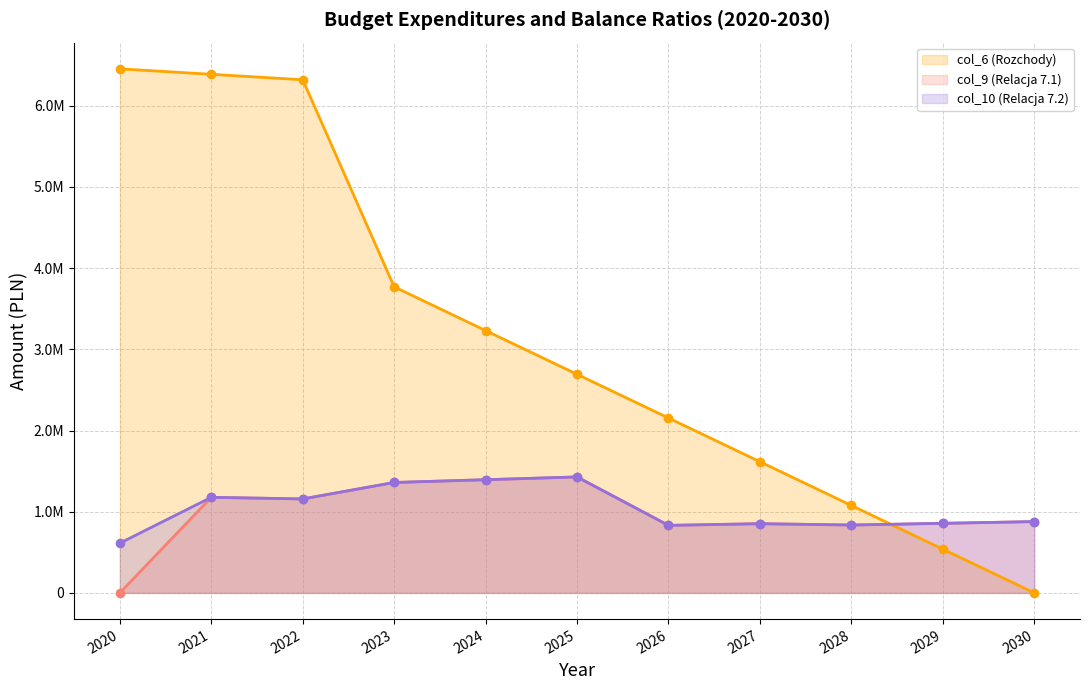

Reading left to right, transcribe all the data shown in this chart.

col_6 (Rozchody): 2020=6455000.0	2021=6387707.3	2022=6320414.6	2023=3770000.0	2024=3231000.0	2025=2692500.0	2026=2154000.0	2027=1615500.0	2028=1077000.0	2029=538500.0	2030=0.0
col_9 (Relacja 7.1): 2020=0.0	2021=1177292.7	2022=1157292.7	2023=1360000.0	2024=1394000.0	2025=1428350.0	2026=831600.0	2027=852390.0	2028=835950.0	2029=856848.0	2030=878270.0
col_10 (Relacja 7.2): 2020=612638.3	2021=1177292.7	2022=1157292.7	2023=1360000.0	2024=1394000.0	2025=1428350.0	2026=831600.0	2027=852390.0	2028=835950.0	2029=856848.0	2030=878270.0